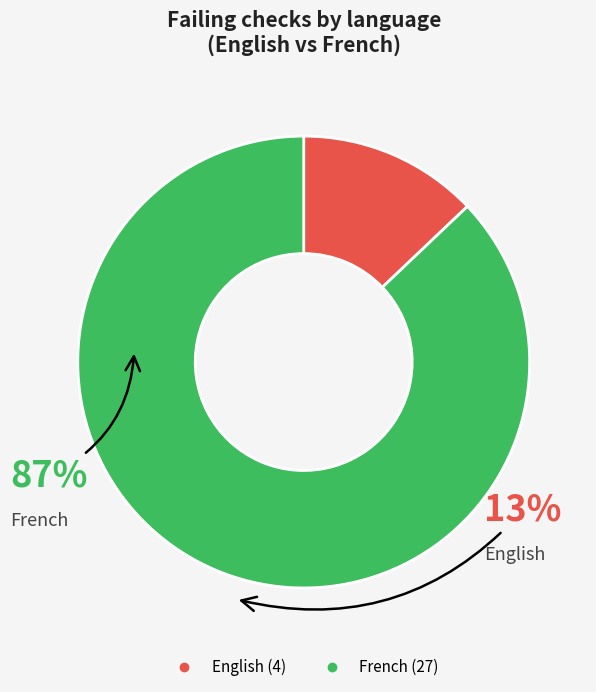

Which category has the smallest portion of the pie?

English